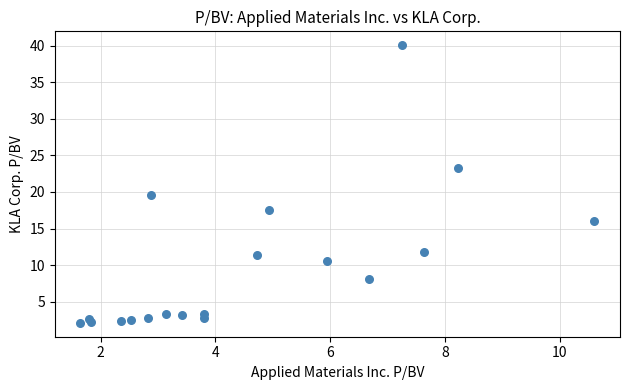

What Y value in the scatter plot is closest to 21?

19.6